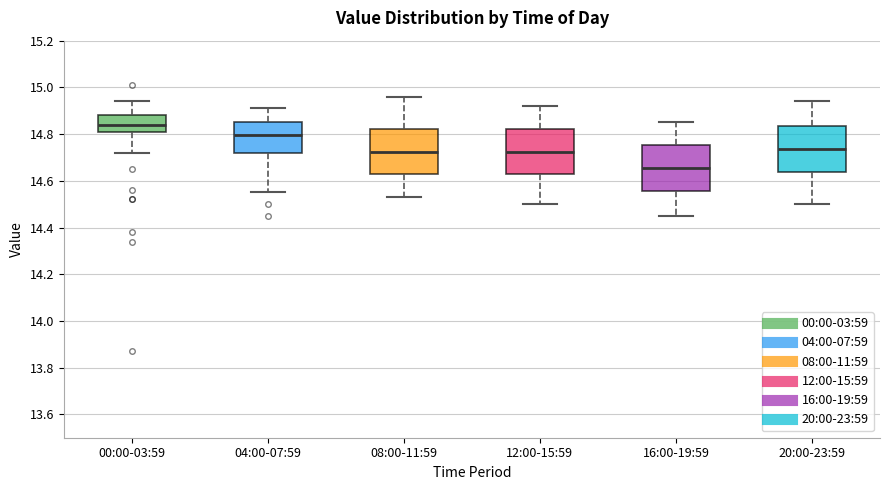

Where is the upper edge of the box for 00:00-03:59 on the y-axis? The values are not printed on the chart, so give them approximately, as read against the axis.

14.88